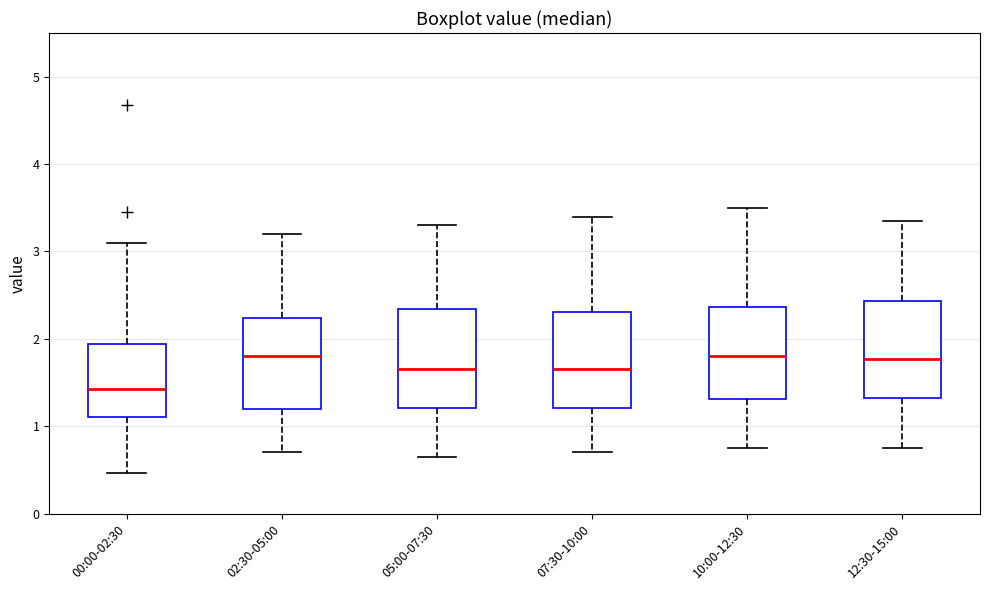

Which box has the lowest median line?

00:00-02:30